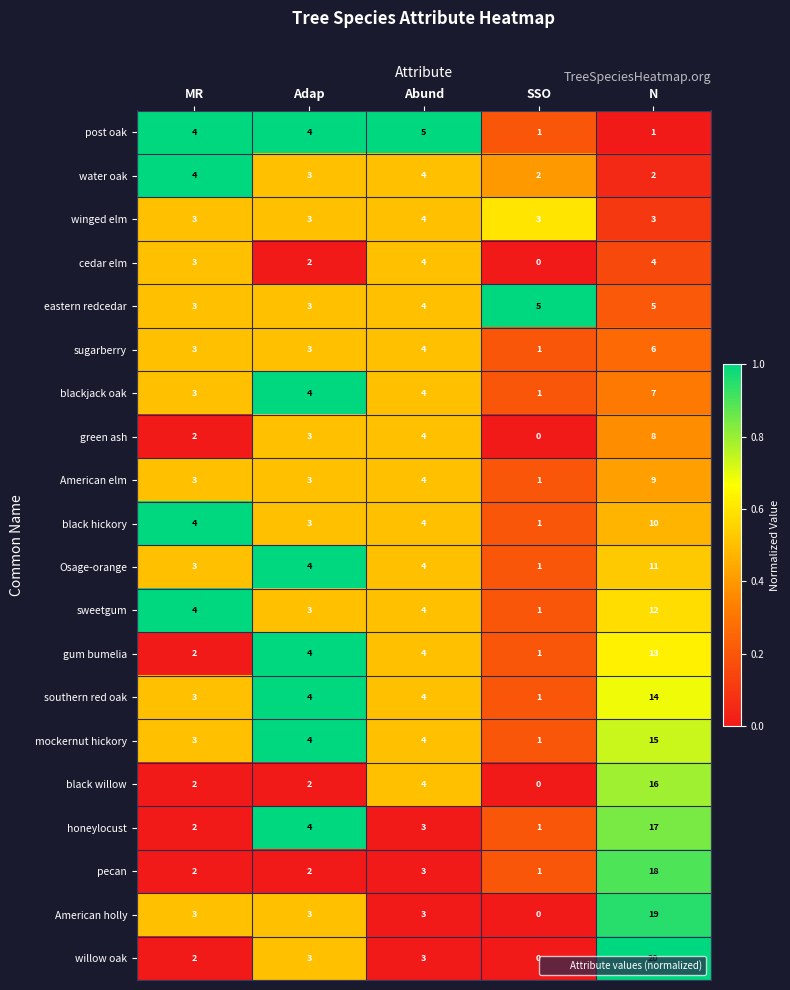

What is the average value of the gum bumelia series?

5